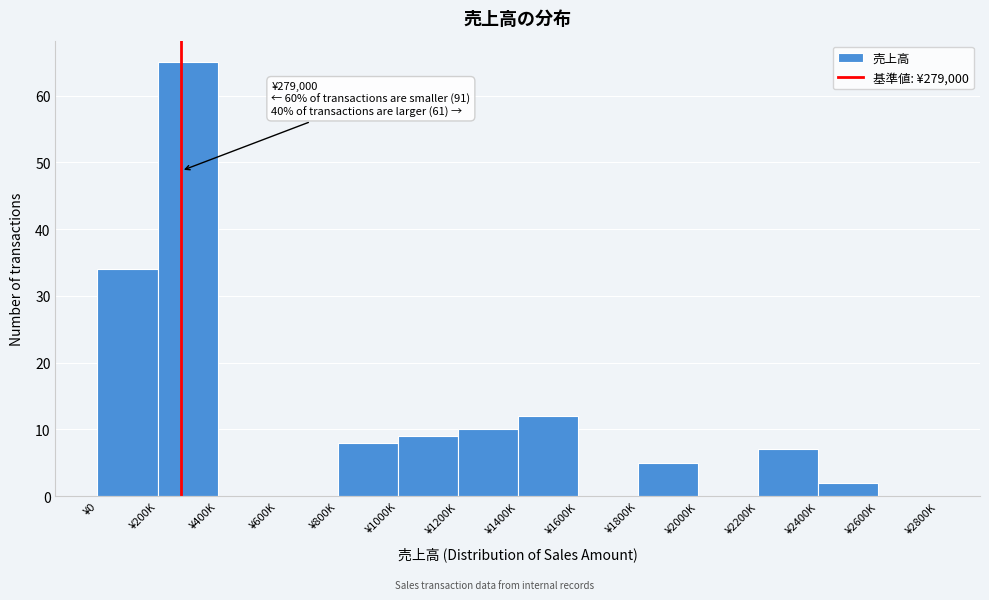

Reading left to right, what are all the values shown in this chart?

¥0=34	¥200K=65	¥400K=0	¥600K=0	¥800K=8	¥1000K=9	¥1200K=10	¥1400K=12	¥1600K=0	¥1800K=5	¥2000K=0	¥2200K=7	¥2400K=2	¥2600K=0